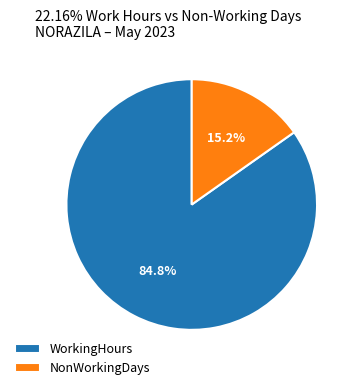

How many segments does this pie chart have?

2